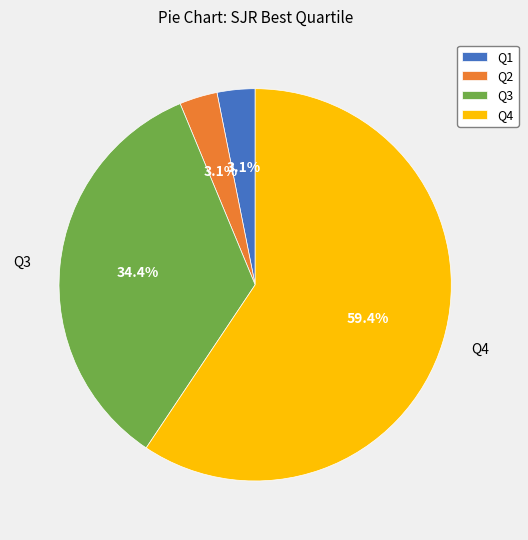

To the nearest percent, what is the difference between the largest and smallest slice percentages?

56%